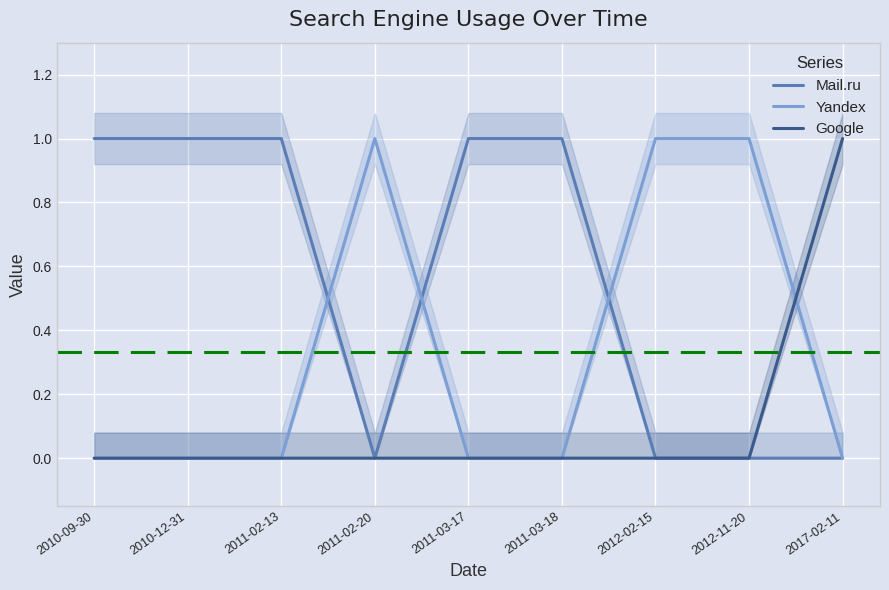

At how many categories does at least one series exceed 0?

9